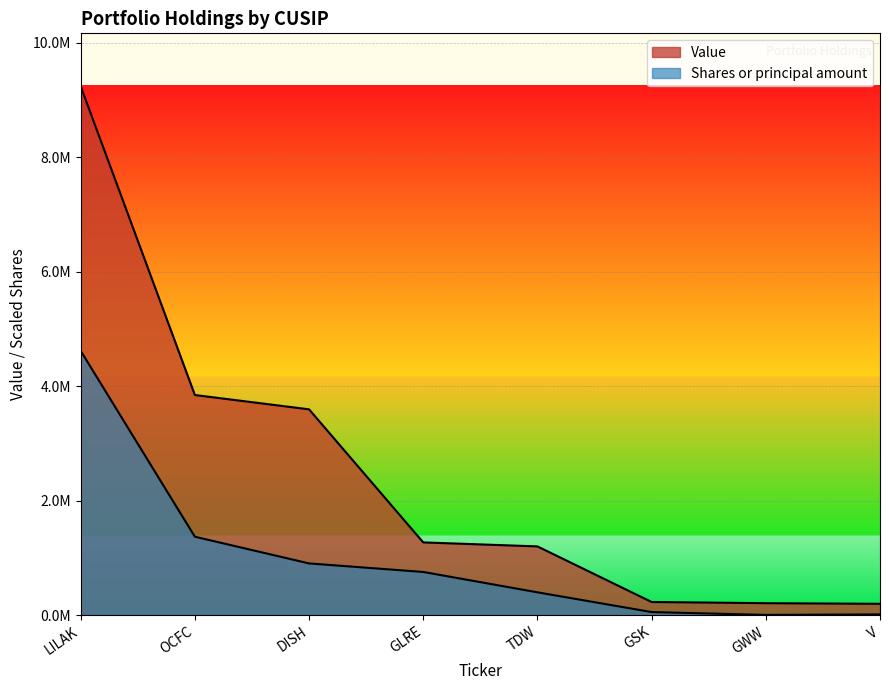

True or false: Shares or principal amount and Value cross at least once.

False